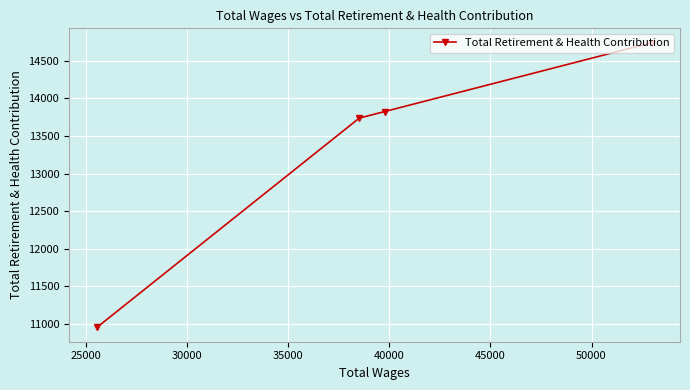

What is the minimum value shown in the chart?

10955